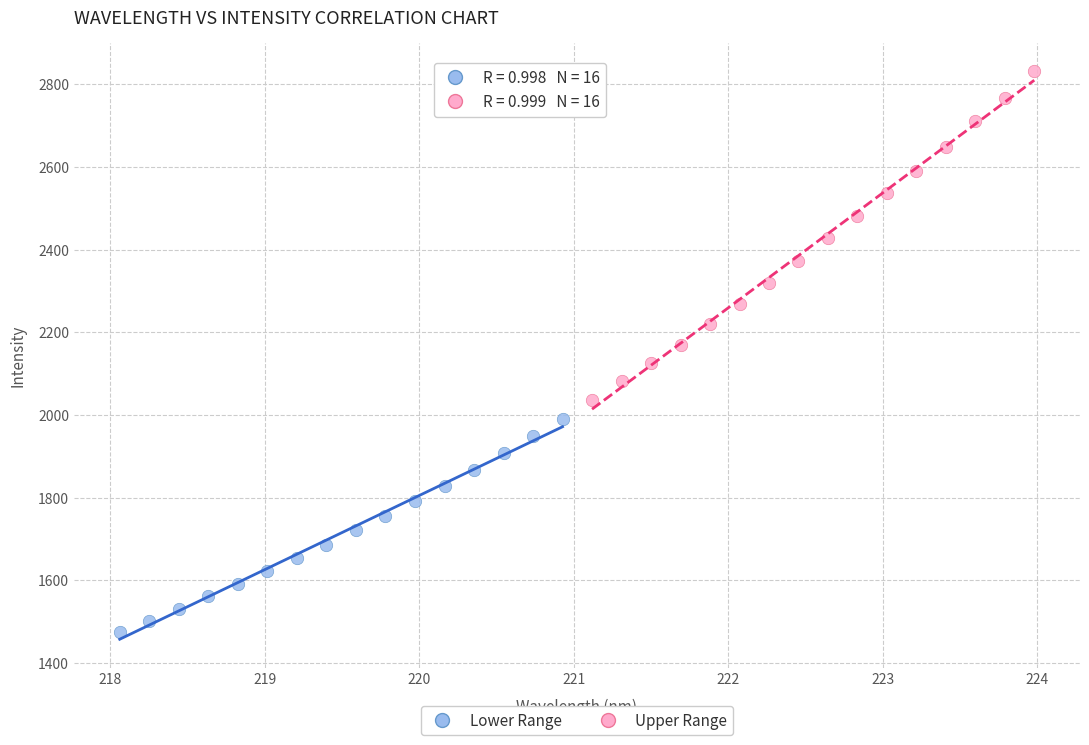

Which series reaches the minimum Y coordinate?

Lower Range